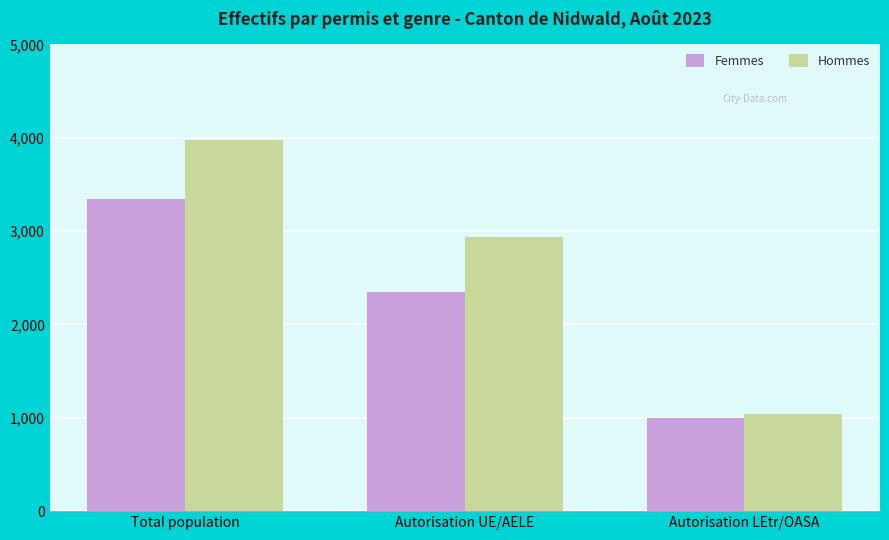

Which series changed the most between Total population and Autorisation LEtr/OASA?

Hommes